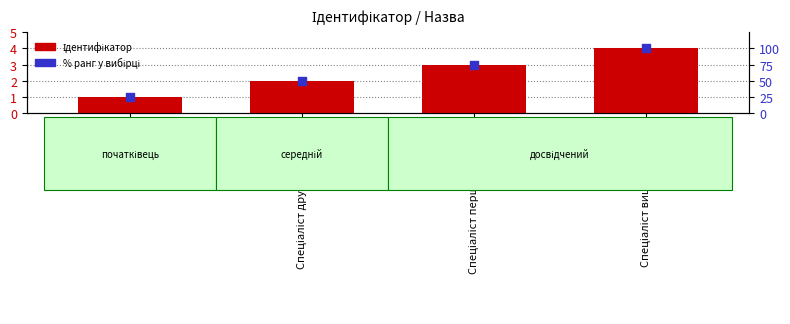

What is the total value across all series at Спеціаліст першої категорії?

78